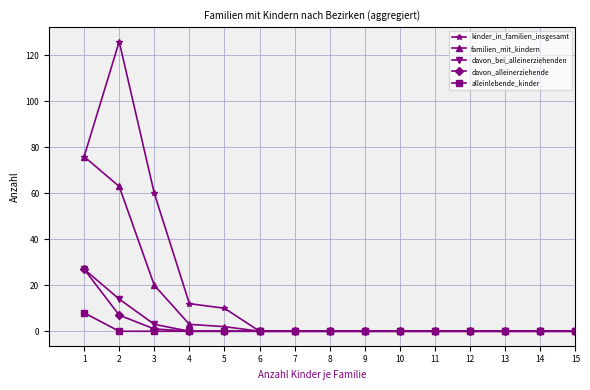

Which series has the widest spread of values?

kinder_in_familien_insgesamt